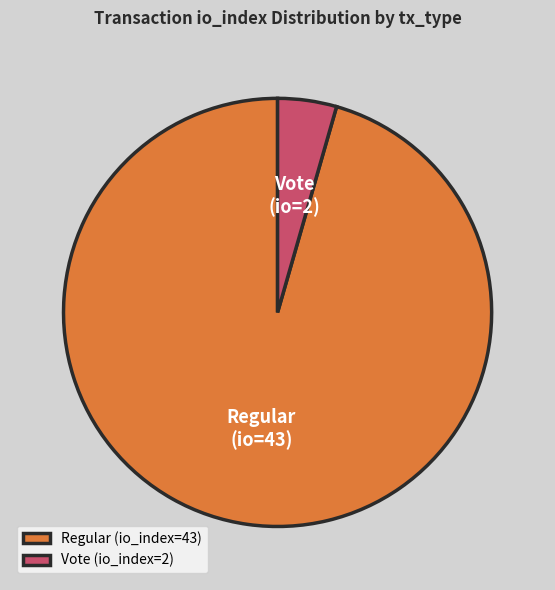

Is Regular (io_index=43) the majority of the pie?

Yes